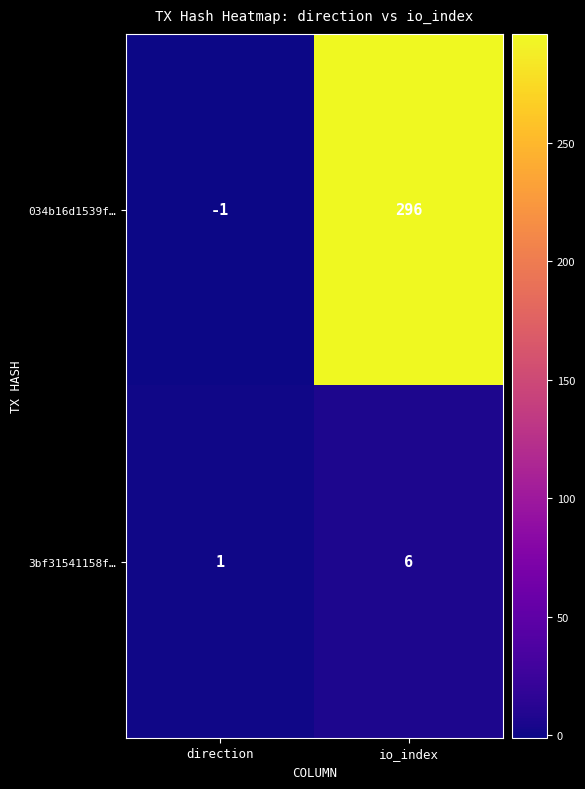

What value does the 3bf31541158f… series have at io_index?

6